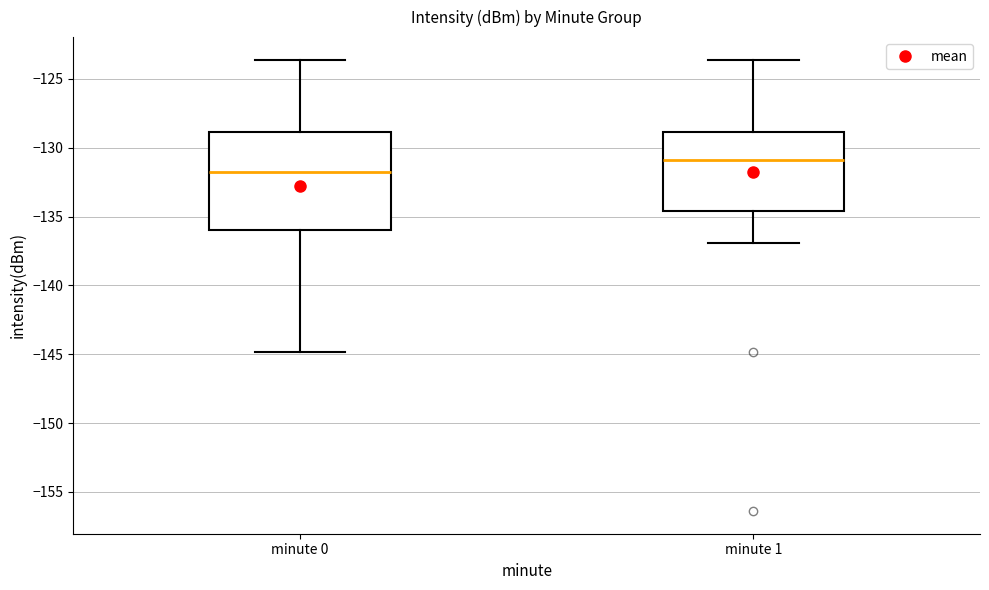

Which box's median line is the highest?

minute 1